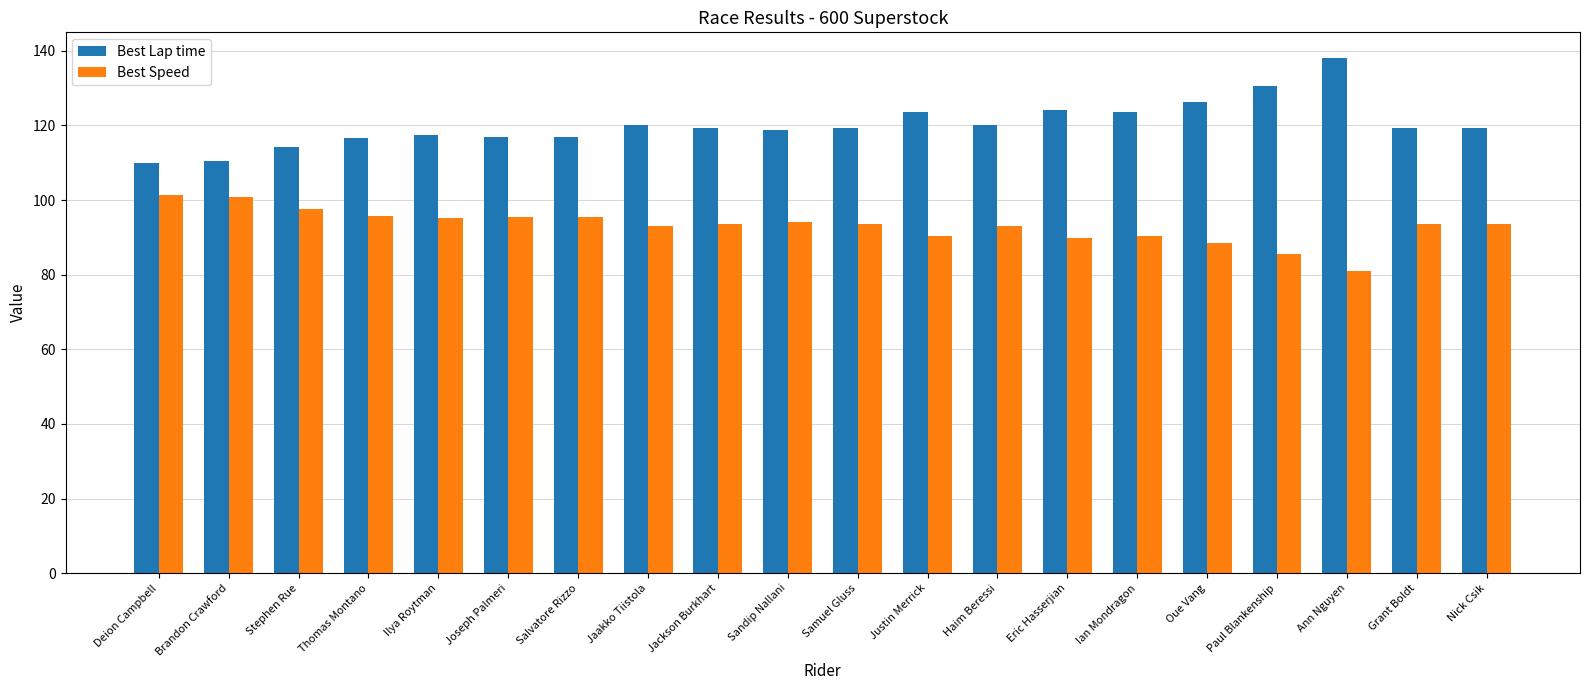

What is the difference between the highest and lowest values at Thomas Montano?

20.7